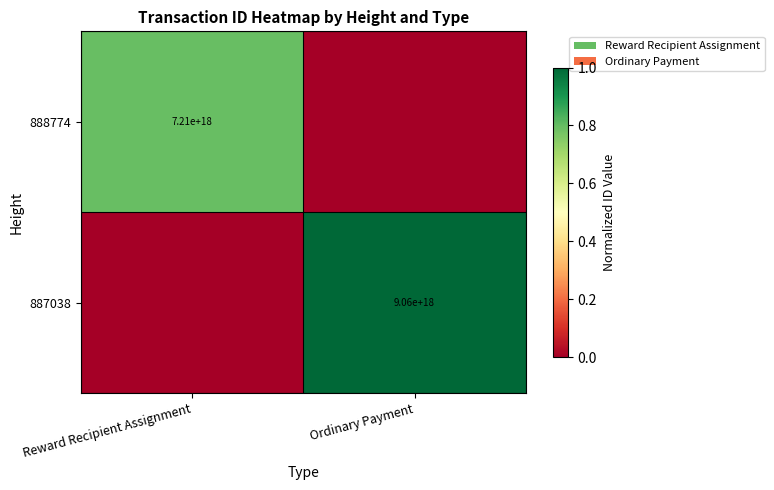

The value of 887038 at Ordinary Payment is 2092689515617034240. True or false?

False